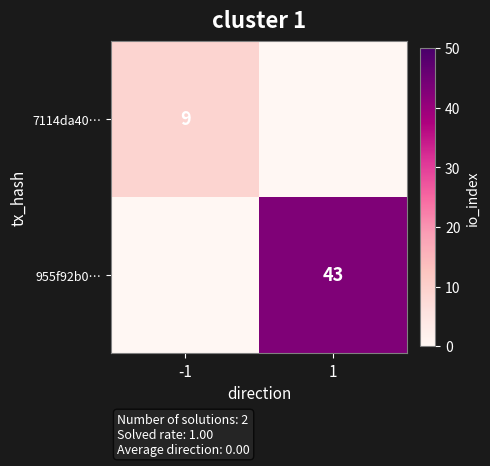

True or false: 7114da40… has a value of 9 at -1.

True